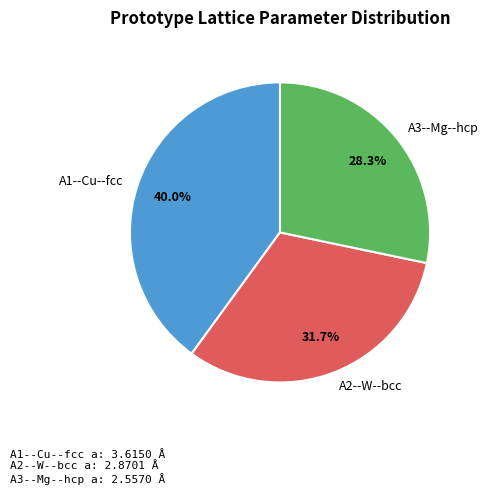

How many segments does this pie chart have?

3